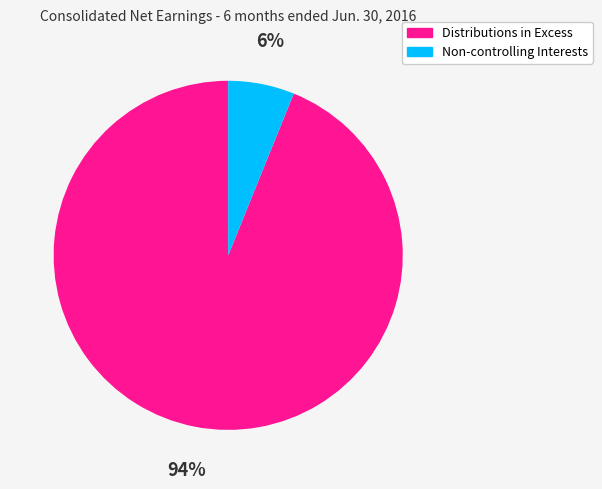

Is there any slice that represents more than half of the pie?

Yes